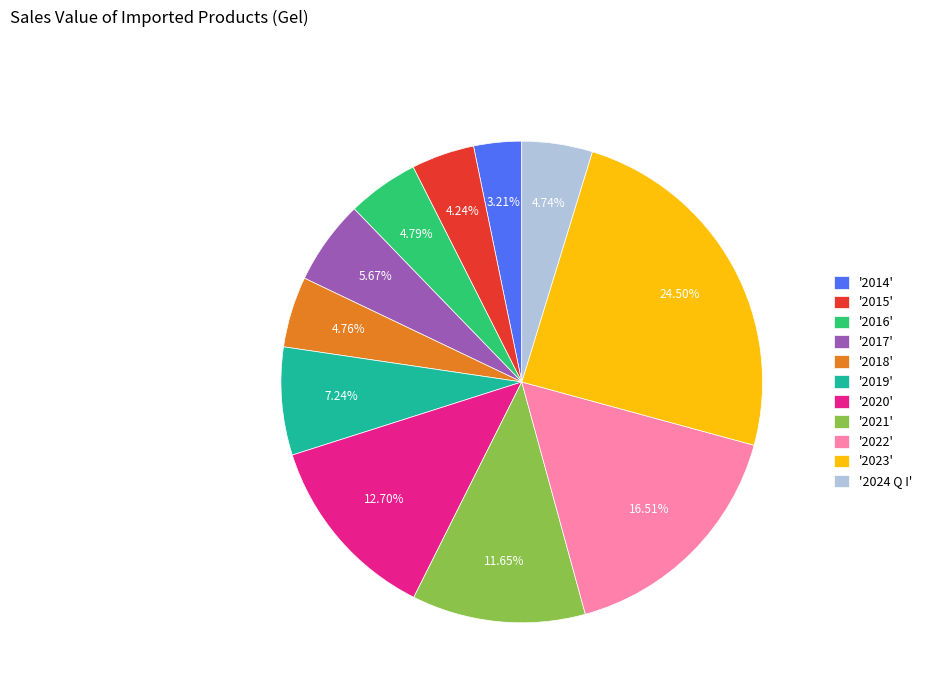

Does '2017' account for over 50% of the chart?

No